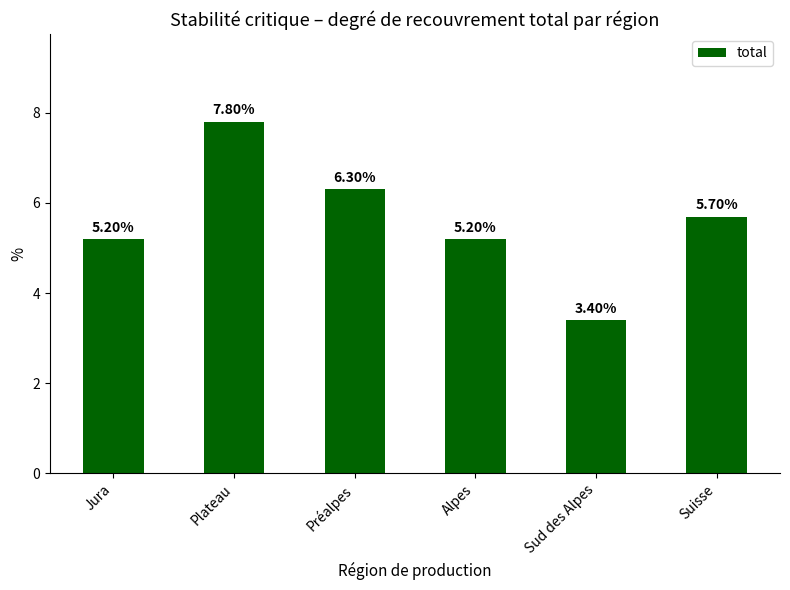

Reading left to right, transcribe all the data shown in this chart.

5.2	7.8	6.3	5.2	3.4	5.7